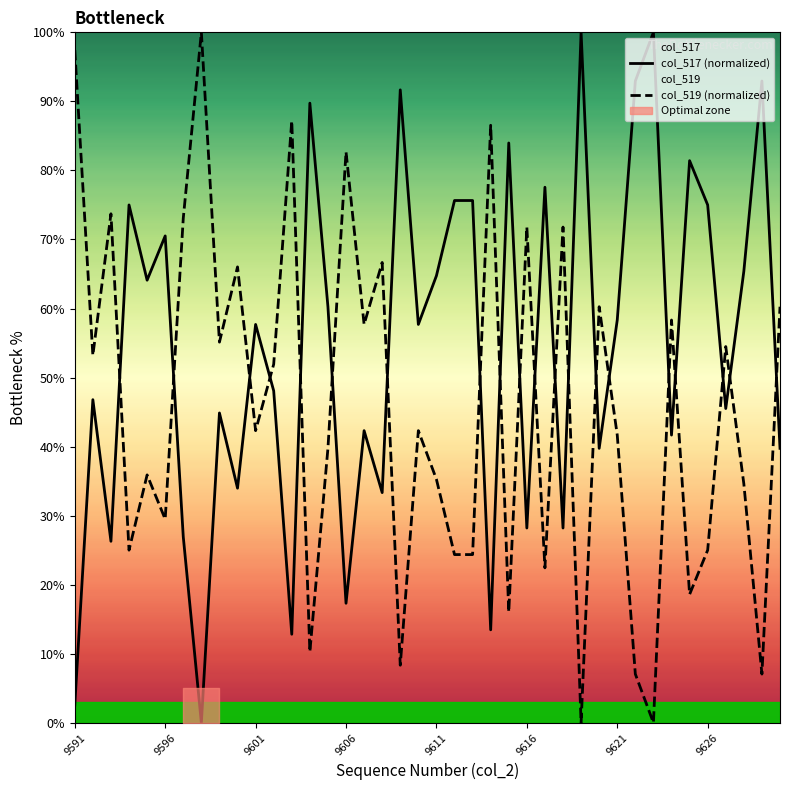

Which series ends up on top after the final intersection of col_517 (normalized) and col_519 (normalized)?

col_519 (normalized)